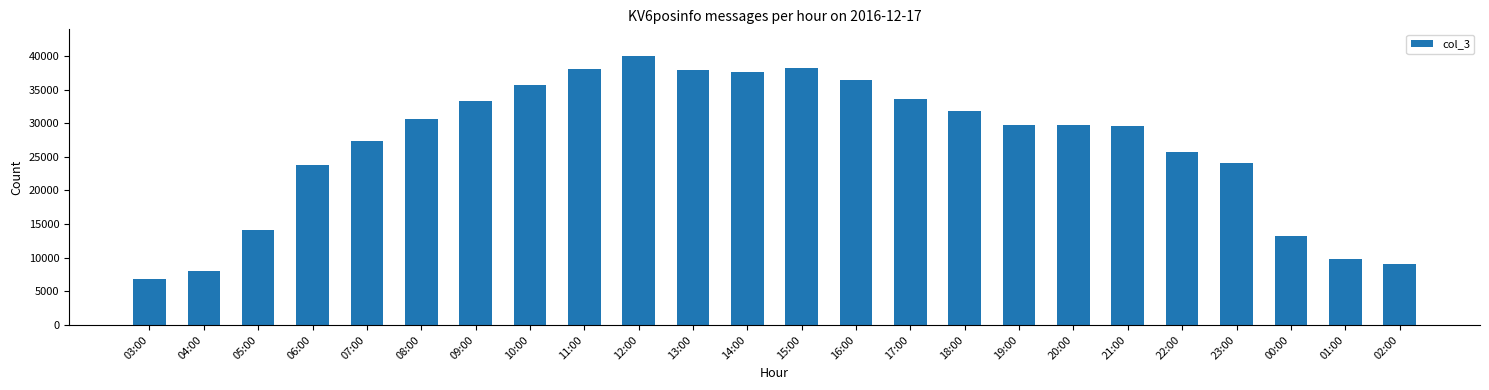

Which label corresponds to the smallest value in the chart?

03:00